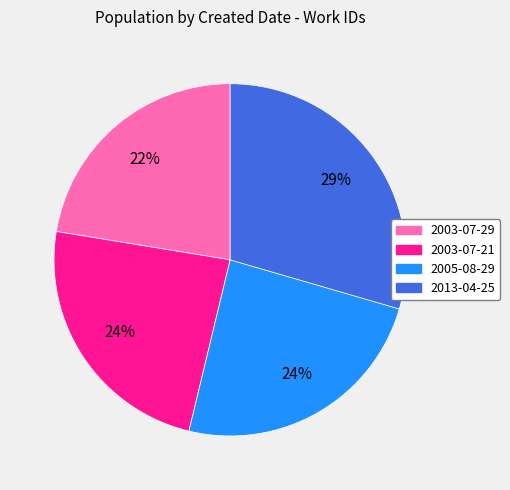

Is 2003-07-21 the majority of the pie?

No